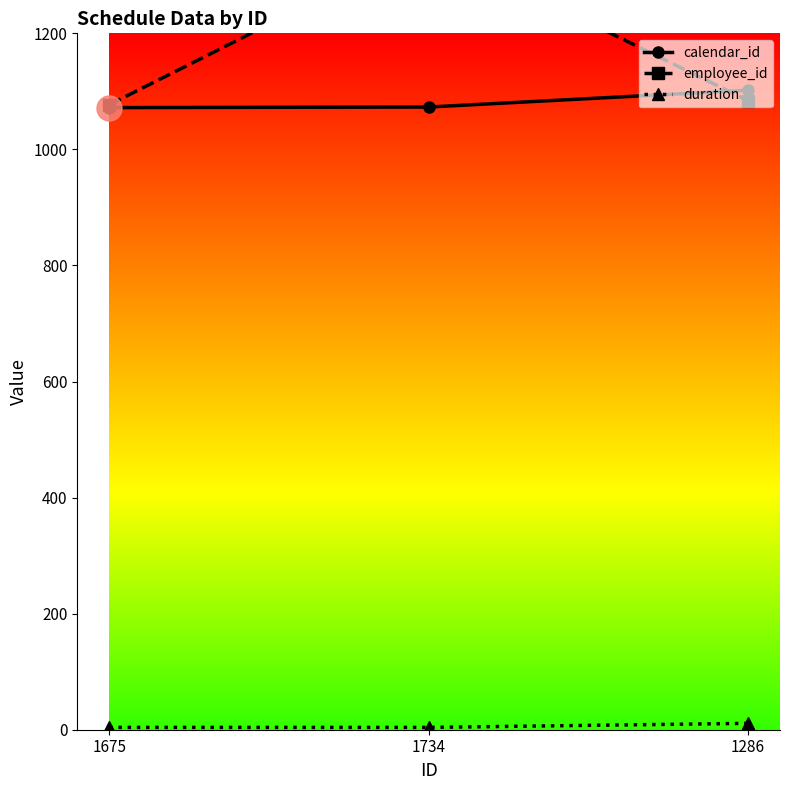

Does the chart display data point markers on the line(s)?

Yes